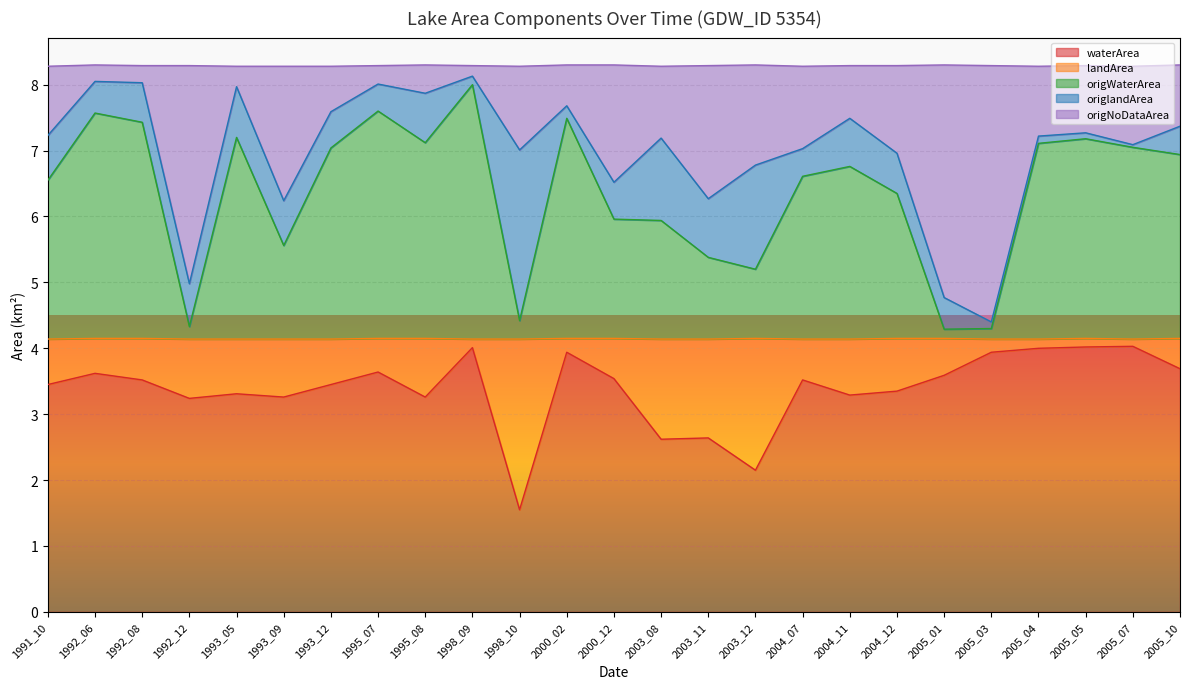

Which label corresponds to the largest value in the chart?

1998_09